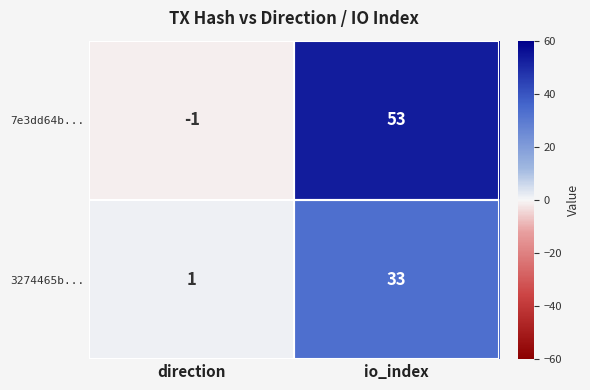

At which category is the sum across all series the highest?

io_index